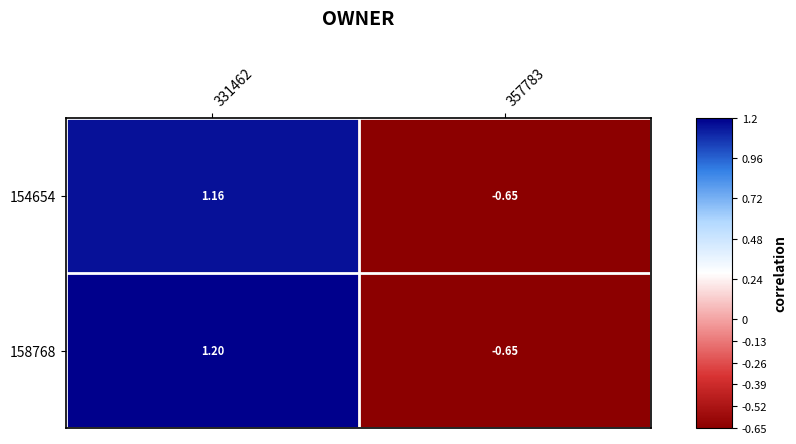

Is the value of 154654 at 331462 greater than the value of 158768 at 331462?

No